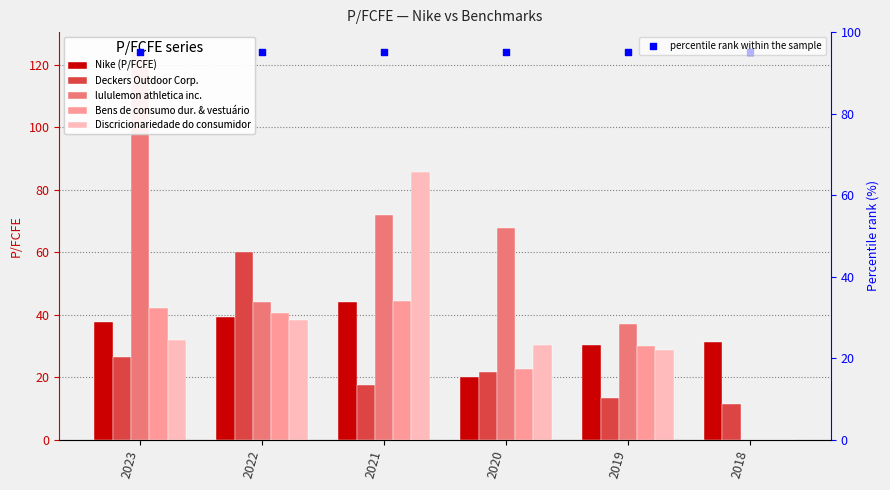

At which category is the sum across all series the highest?

2021